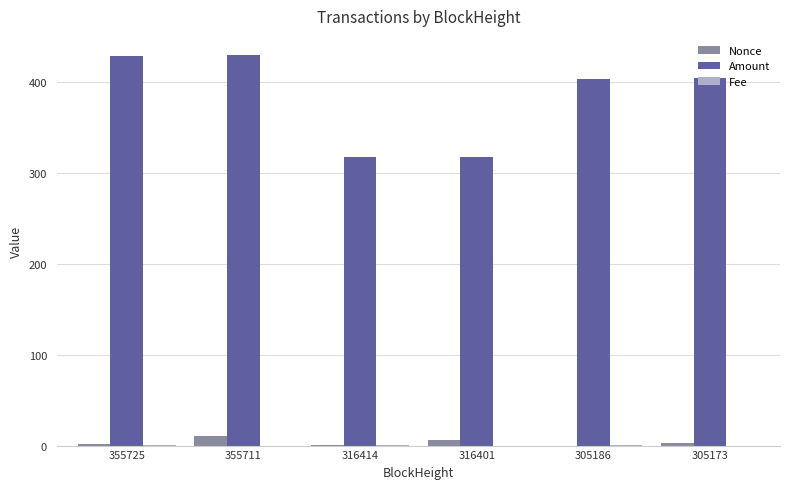

True or false: Nonce has a value of 1.0 at 316414.

True